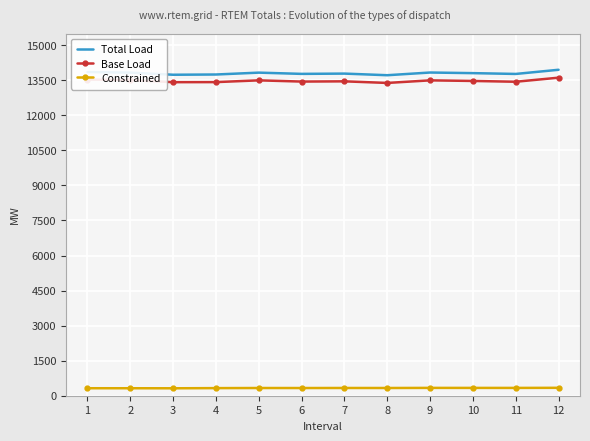

True or false: Base Load has a value of 13420.0 at 4.

True